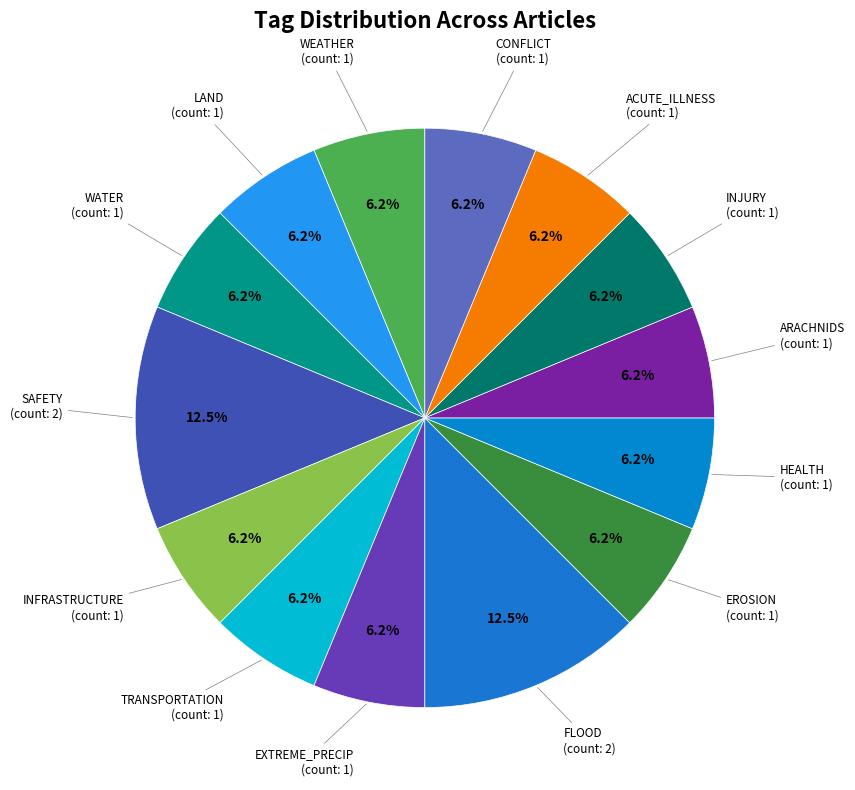

Is there any slice that represents more than half of the pie?

No